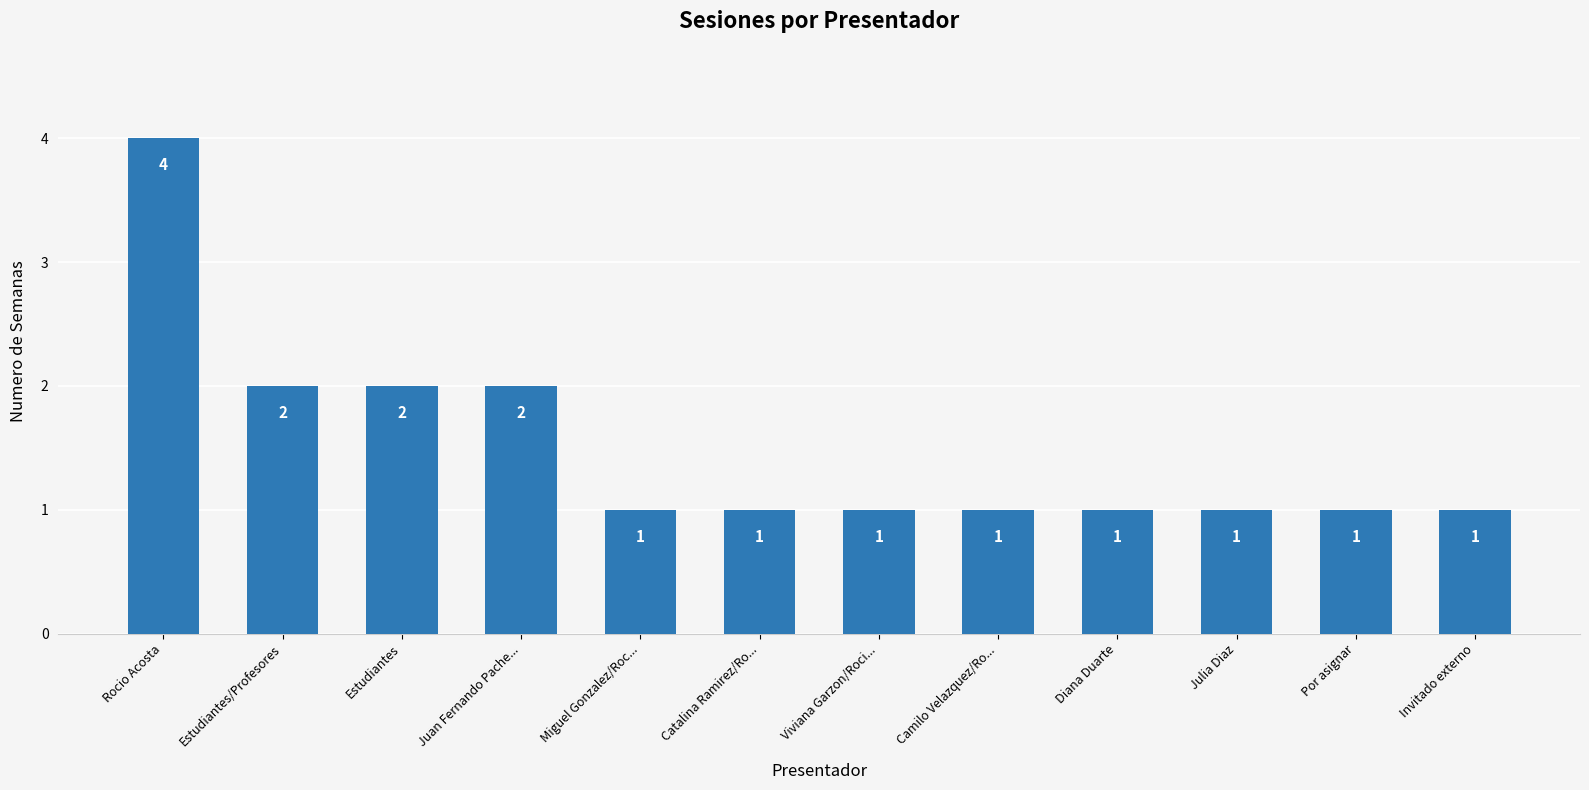

What is the sum of all values?

18